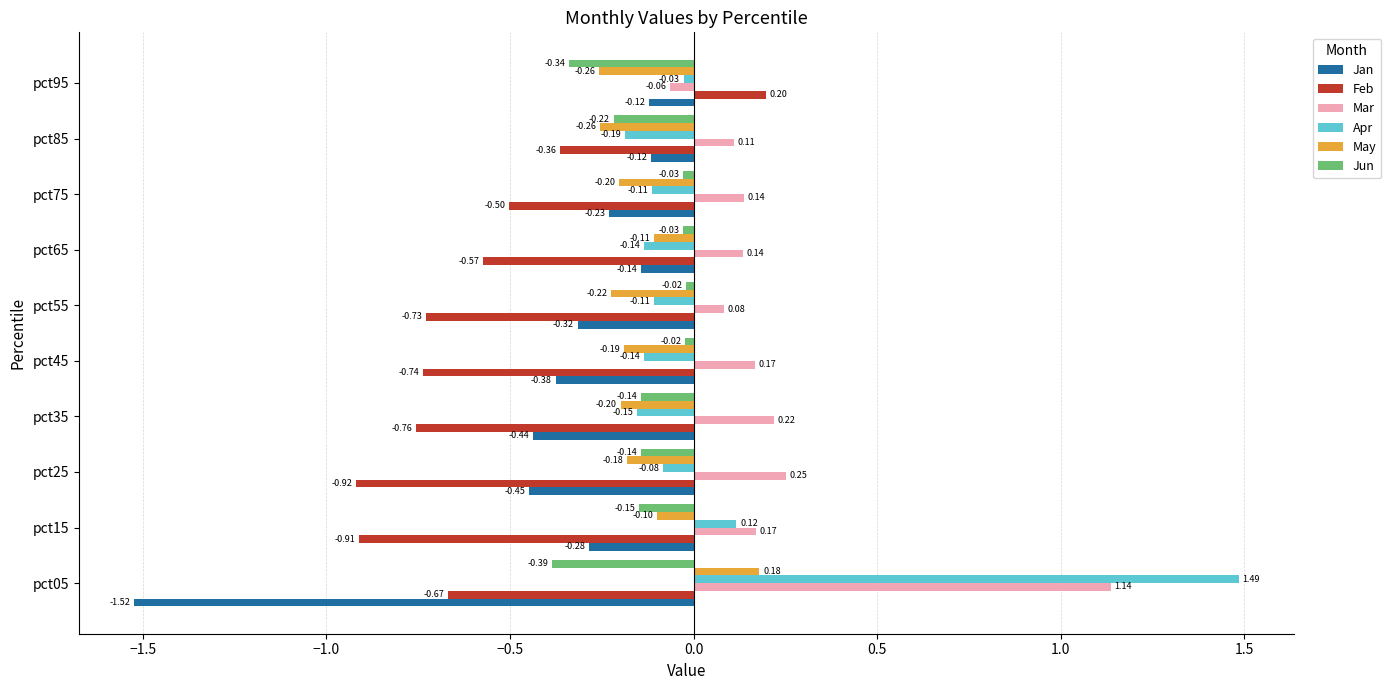

What is the spread (max minus min) of values at pct95?

0.5